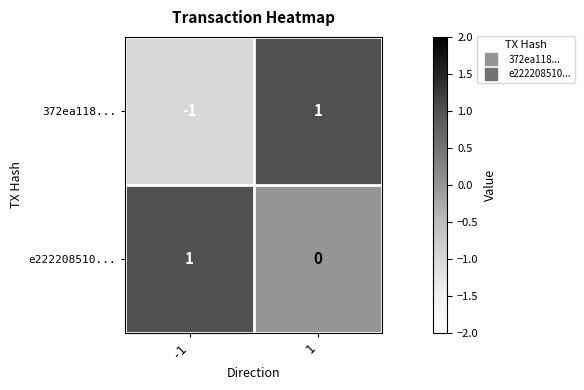

At which category is the sum across all series the highest?

1